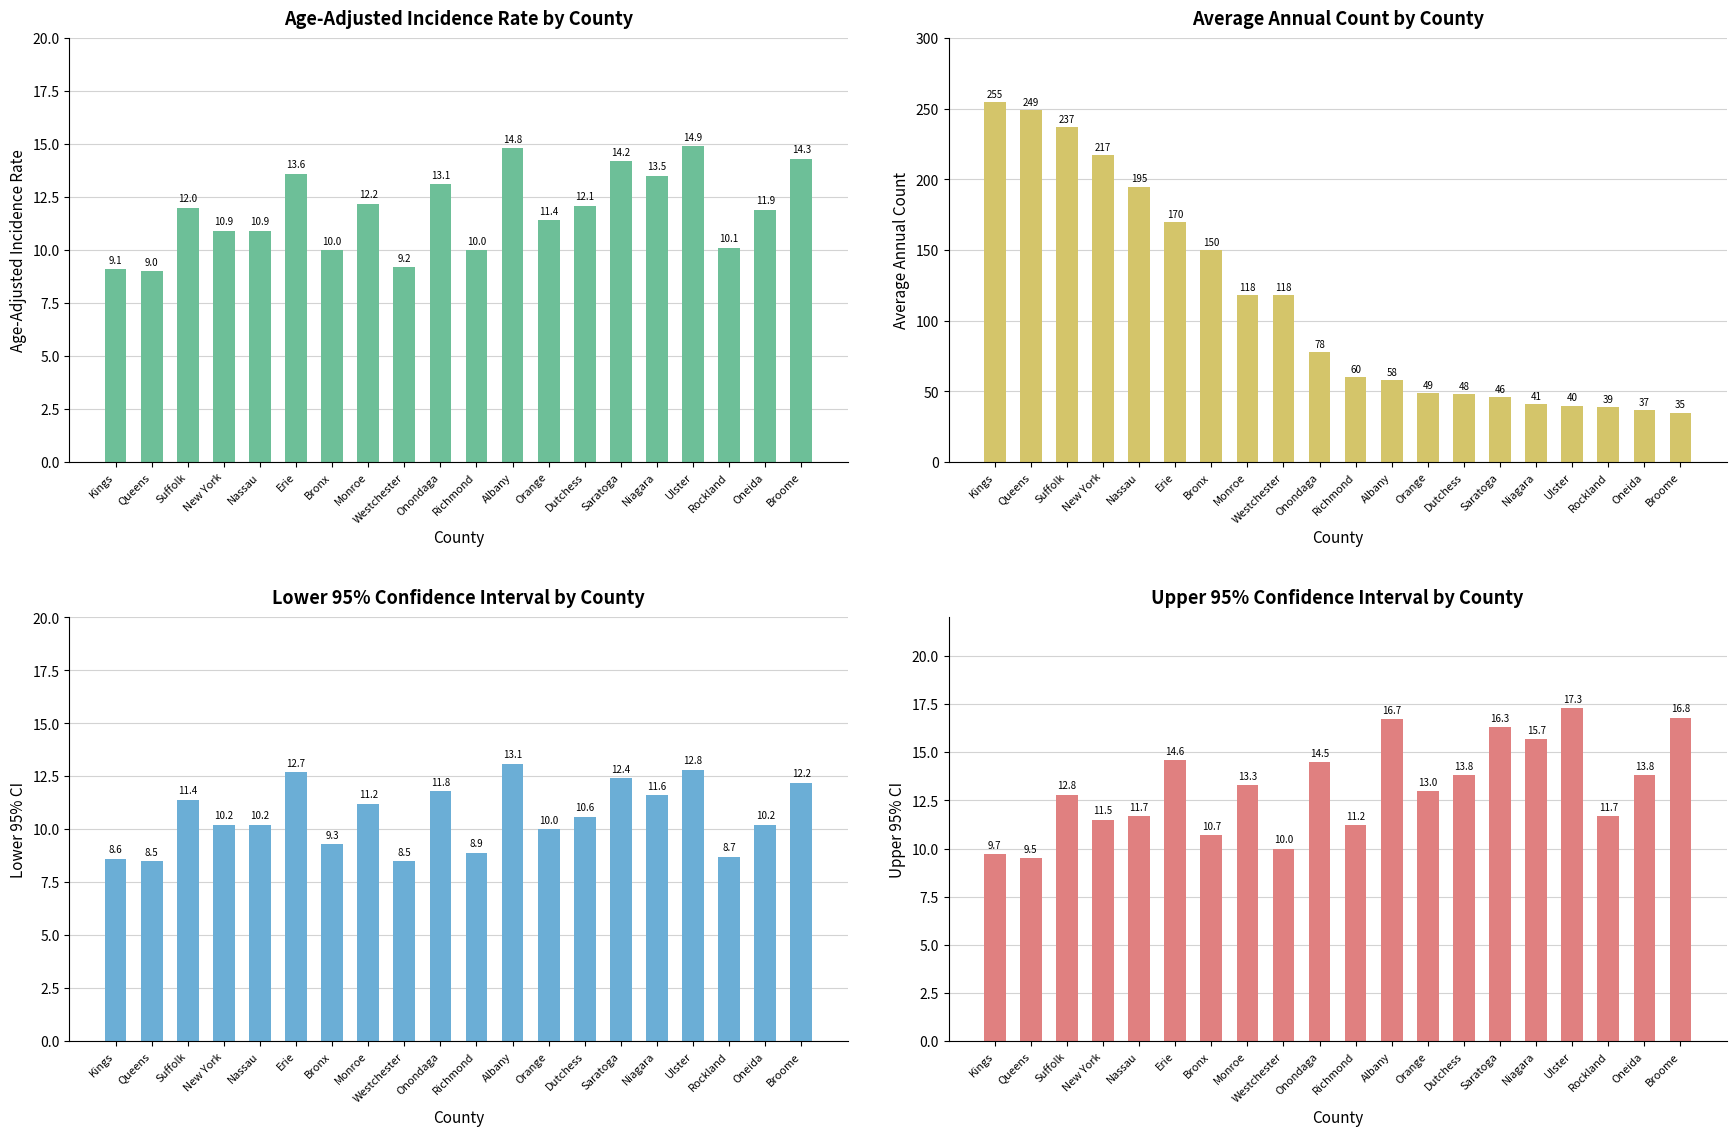

What is the total value across all series at Richmond?

90.1